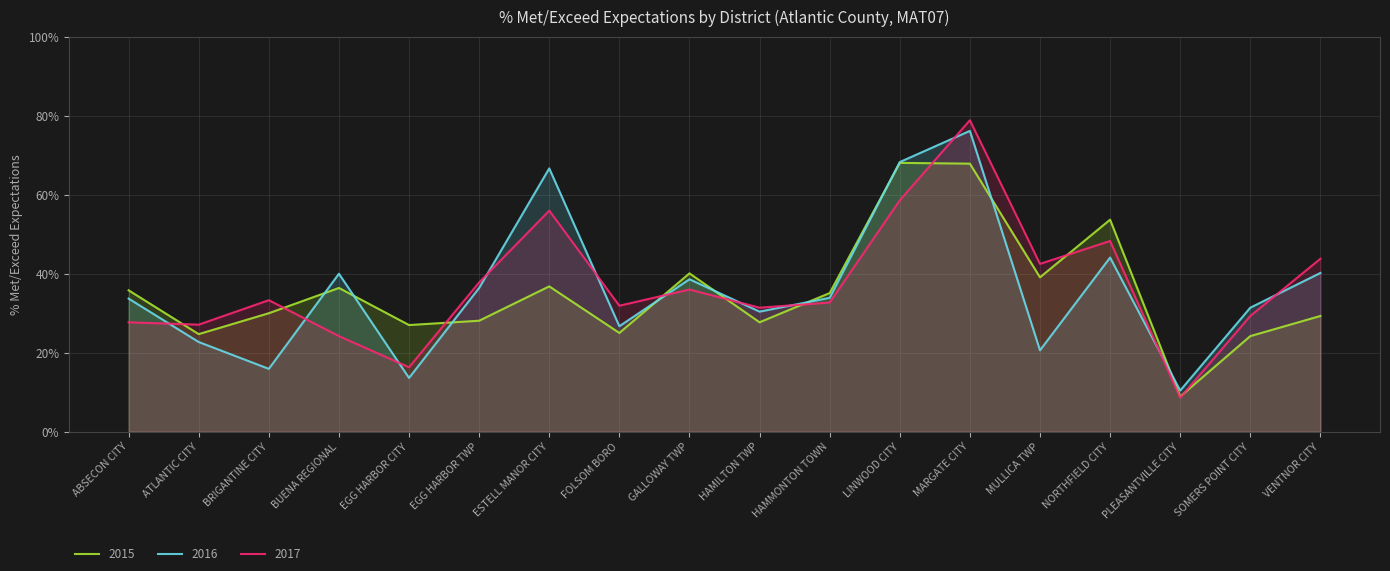

At which label does 2017 first exceed 33?

BRIGANTINE CITY